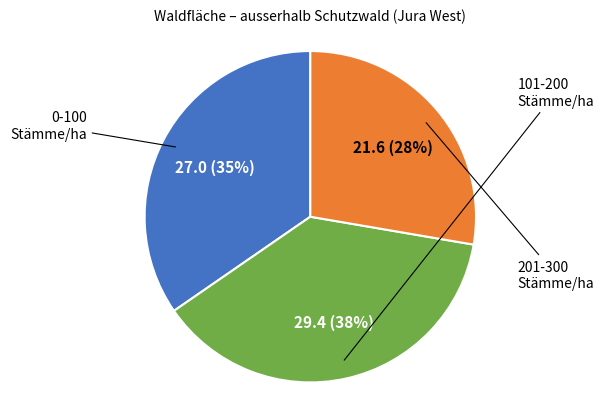

Count the number of slices in the pie.

3